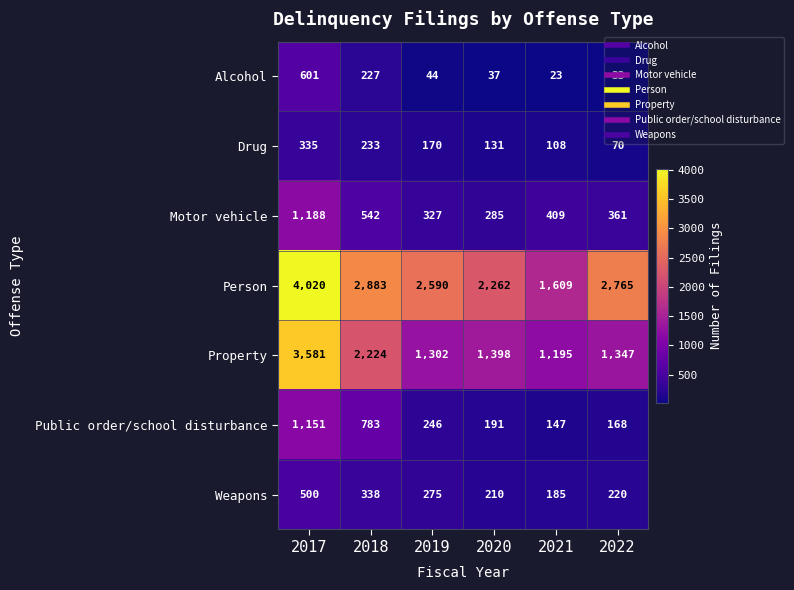

What is the difference between the highest and lowest values at 2022?

2732